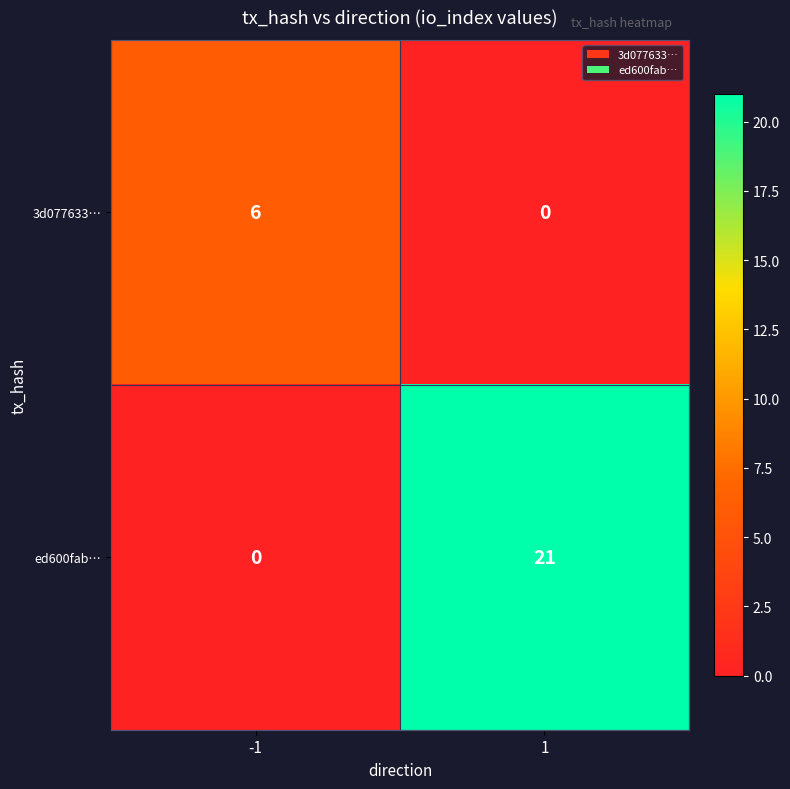

What is the maximum value for 3d077633…?

6